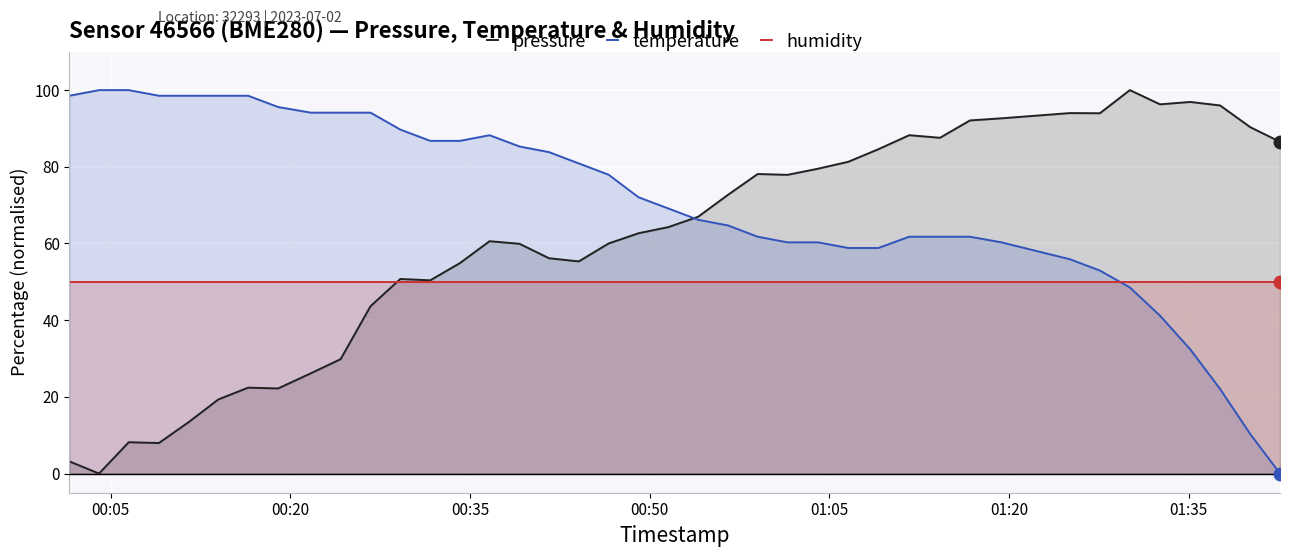

Which series has the largest range (max minus min)?

pressure